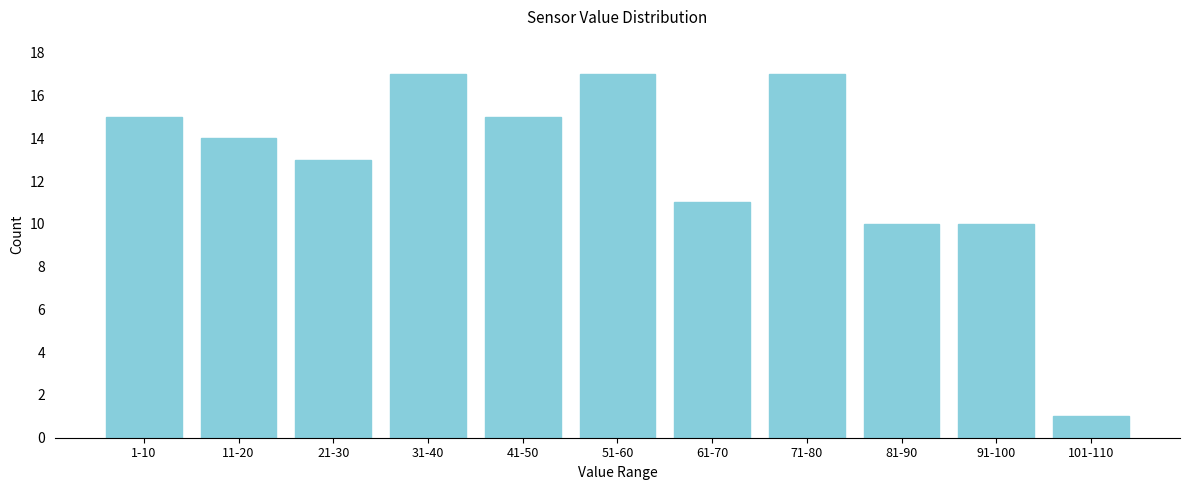

Reading left to right, extract all data points from this chart.

1-10=15	11-20=14	21-30=13	31-40=17	41-50=15	51-60=17	61-70=11	71-80=17	81-90=10	91-100=10	101-110=1